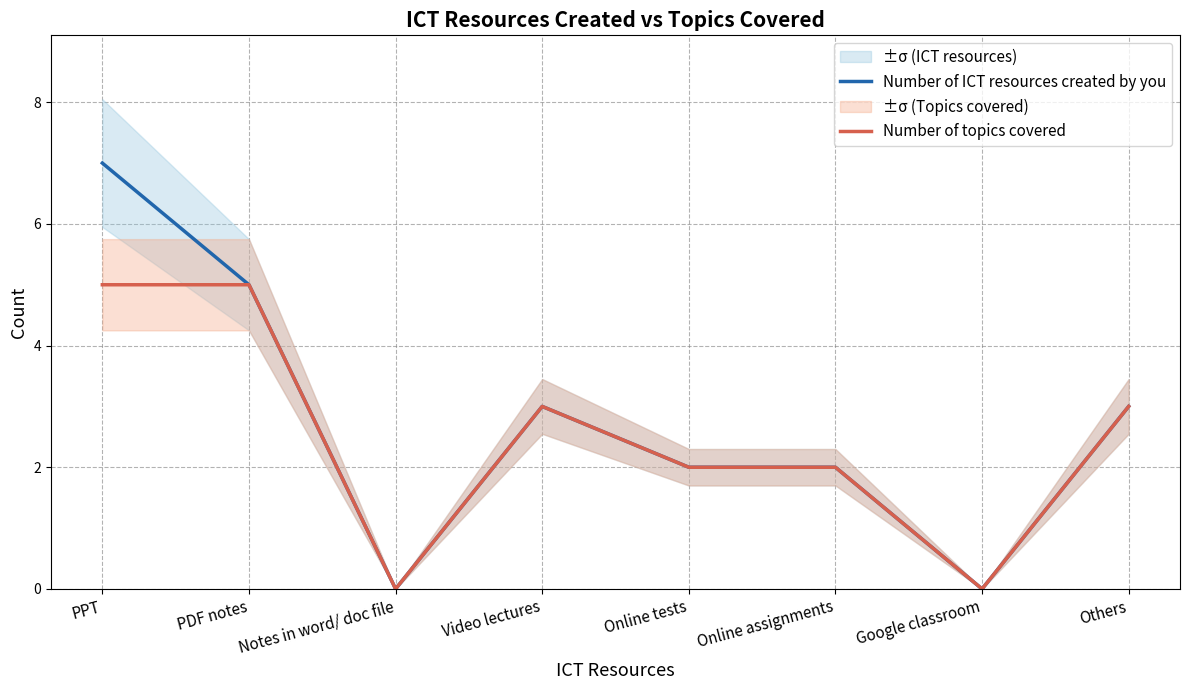

Which category has the highest value in the Number of topics covered series?

PPT